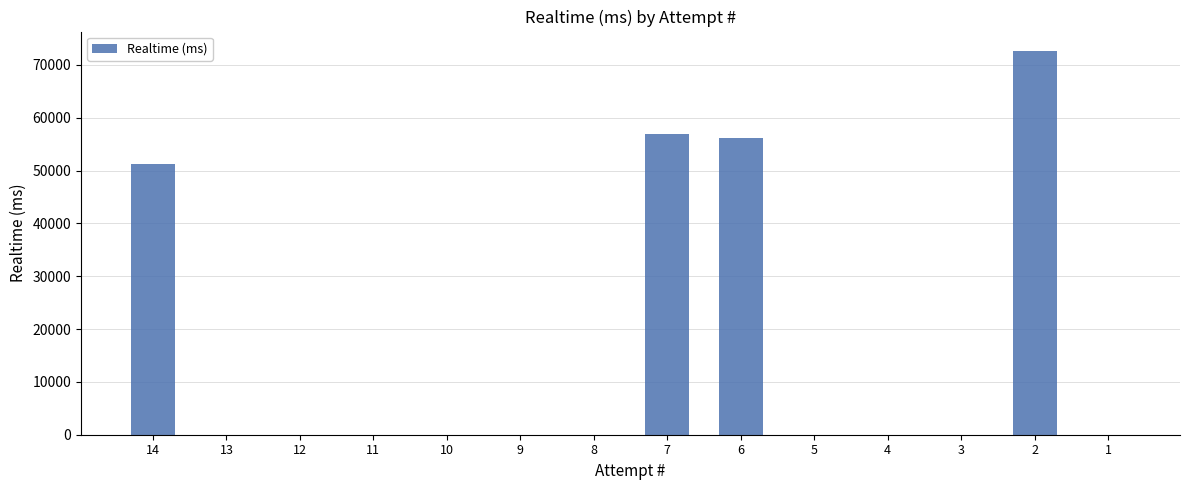

Reading left to right, transcribe all the data shown in this chart.

51211	0	0	0	0	0	0	56868	56122	0	0	0	72676	0